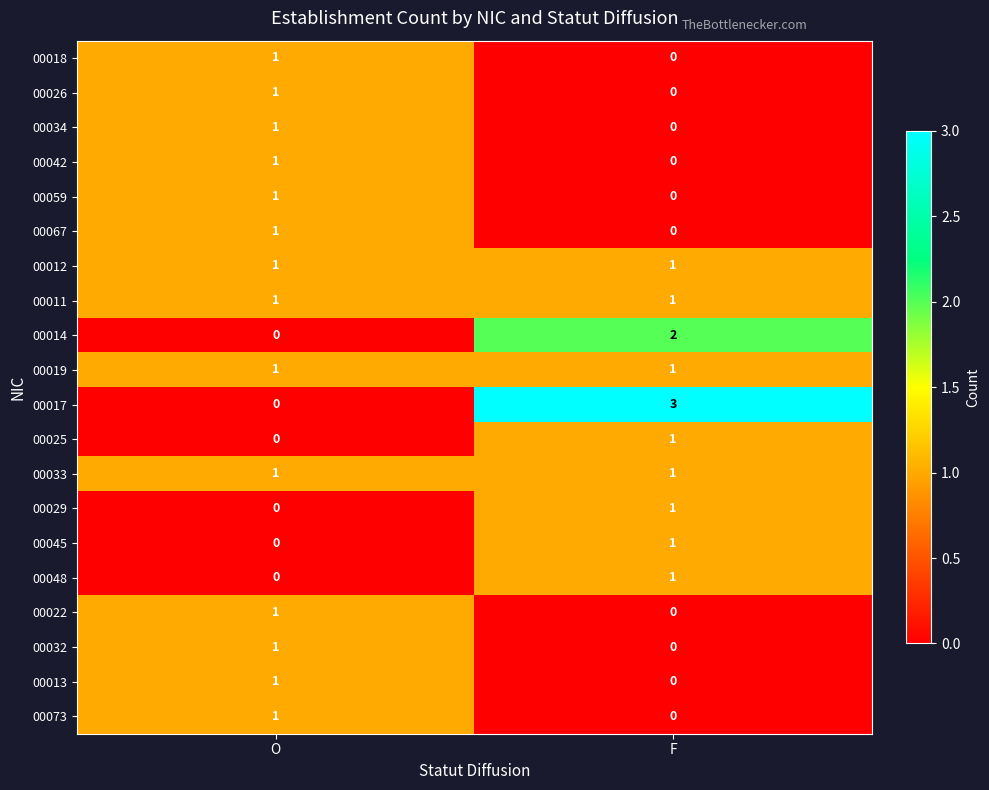

How many series are shown in this chart?

20